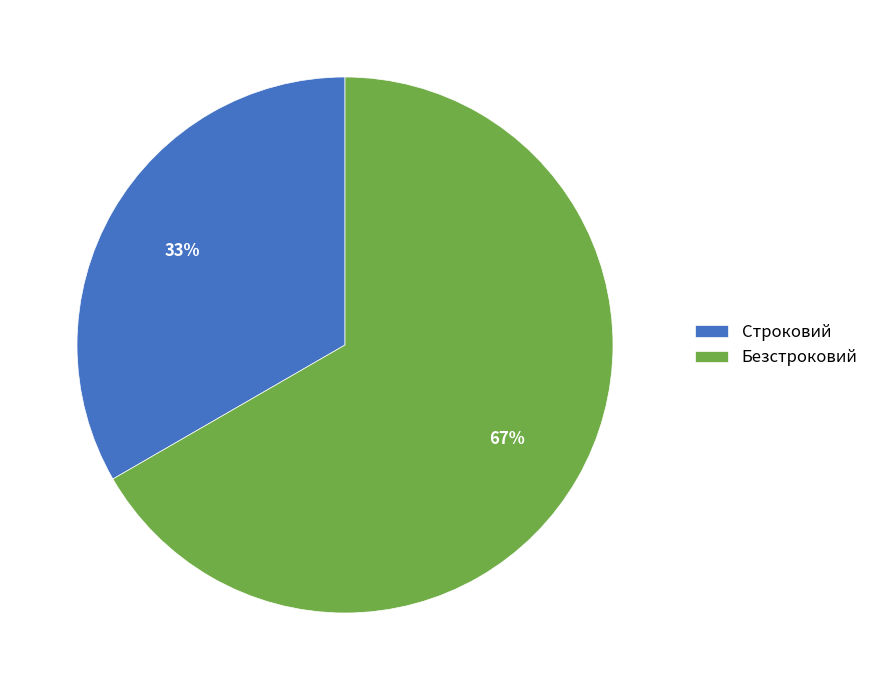

Which category accounts for the majority?

Безстроковий